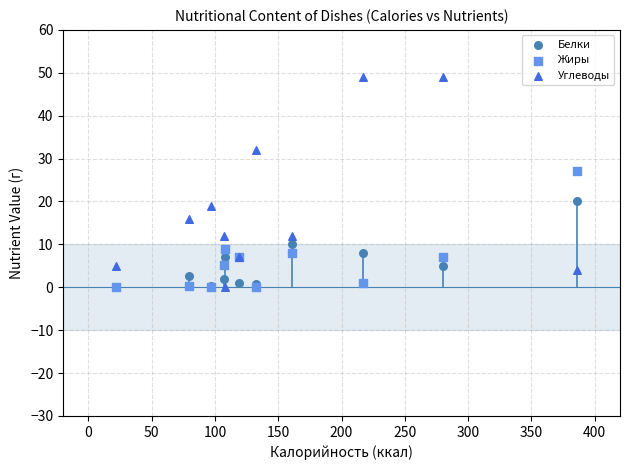

In the Углеводы series, what Y value is closest to 24?

19.0